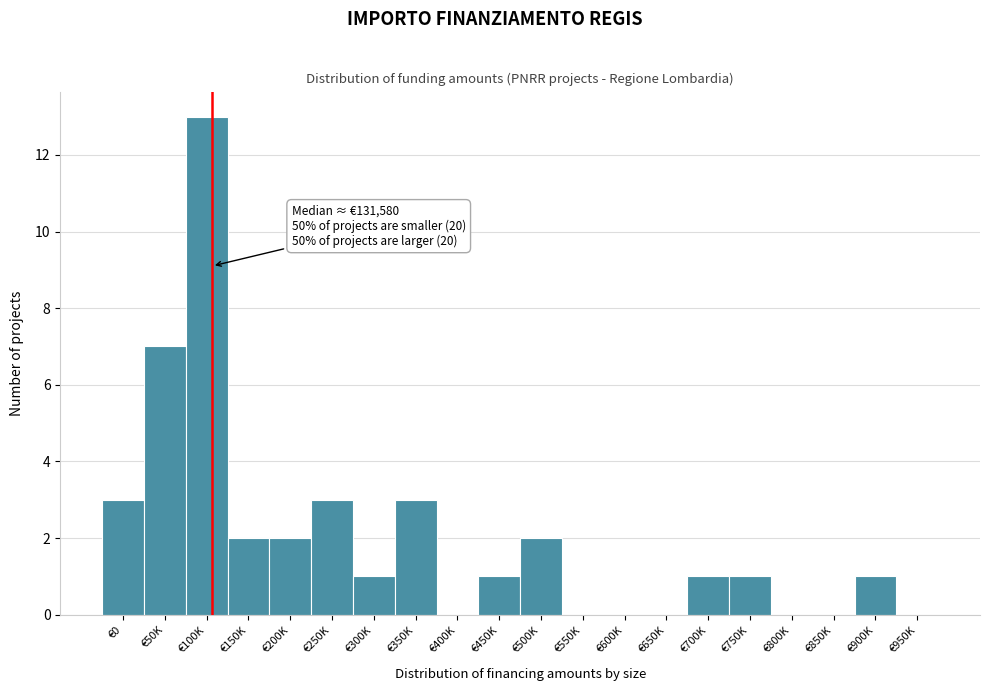

Reading left to right, list all the values displayed in this chart.

€0=3	€50K=7	€100K=13	€150K=2	€200K=2	€250K=3	€300K=1	€350K=3	€400K=0	€450K=1	€500K=2	€550K=0	€600K=0	€650K=0	€700K=1	€750K=1	€800K=0	€850K=0	€900K=1	€950K=0